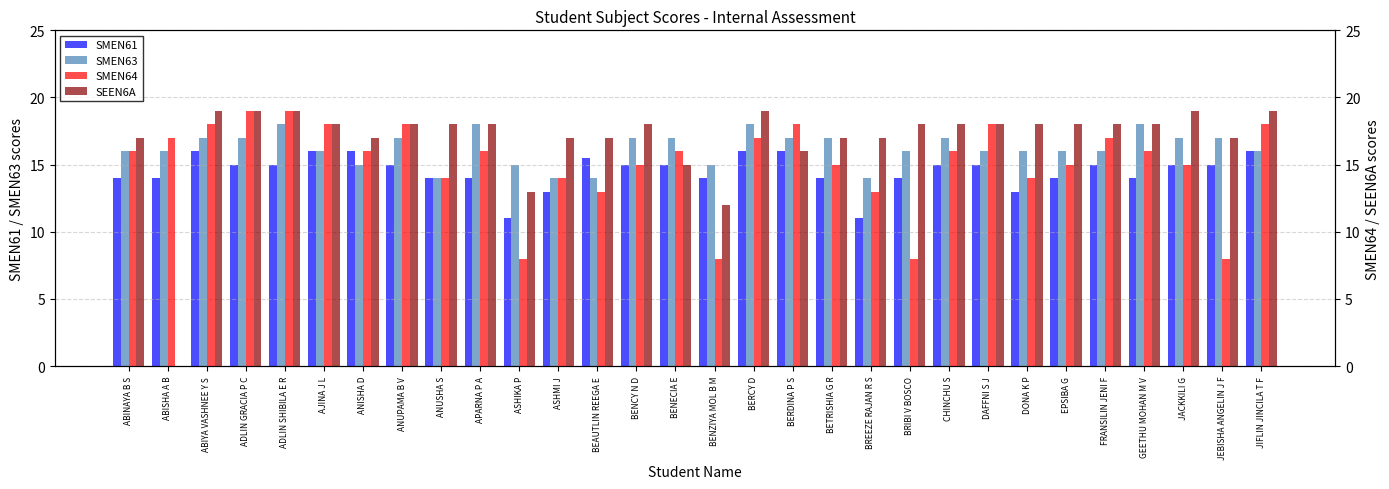

Rank the series by their maximum value, from lowest to highest.

SMEN61, SMEN63, SMEN64, SEEN6A